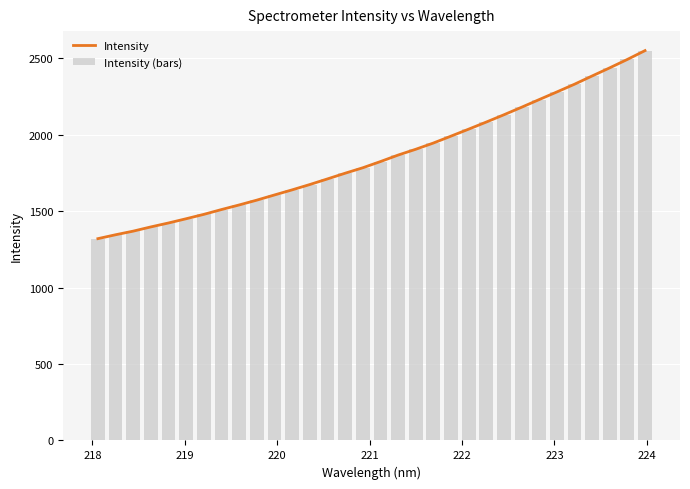

What is the difference between the maximum and minimum values in the Intensity (bars) series?

1229.6